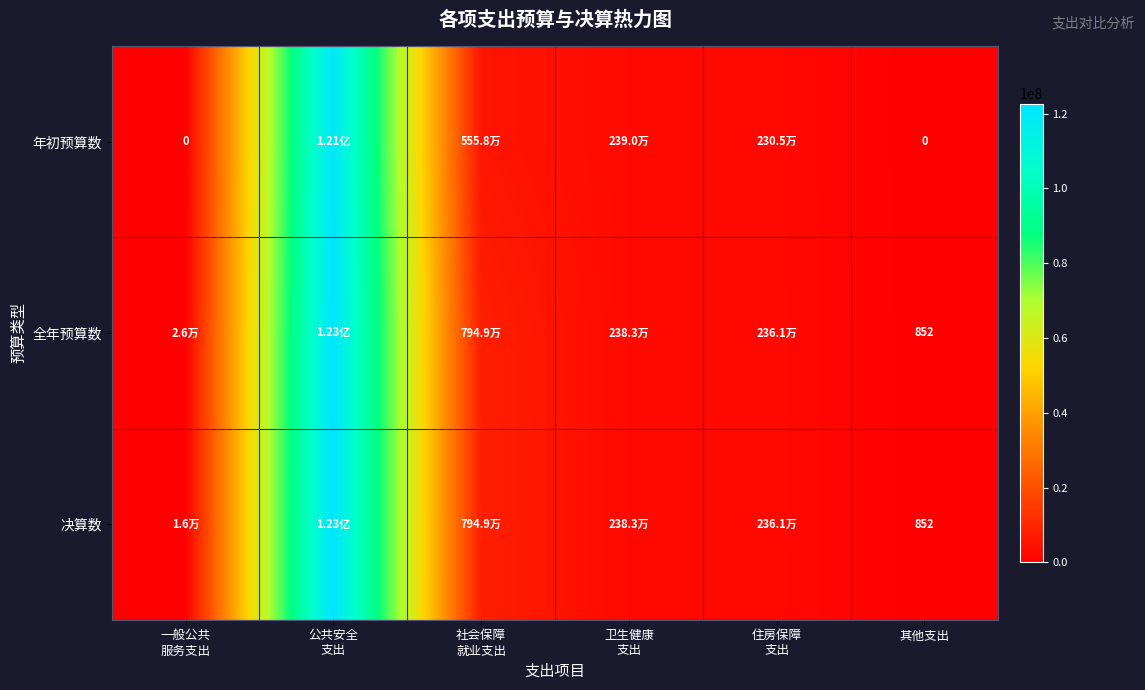

What is the sum of the 全年预算数 values at 卫生健康 支出 and 一般公共 服务支出?

2409192.6